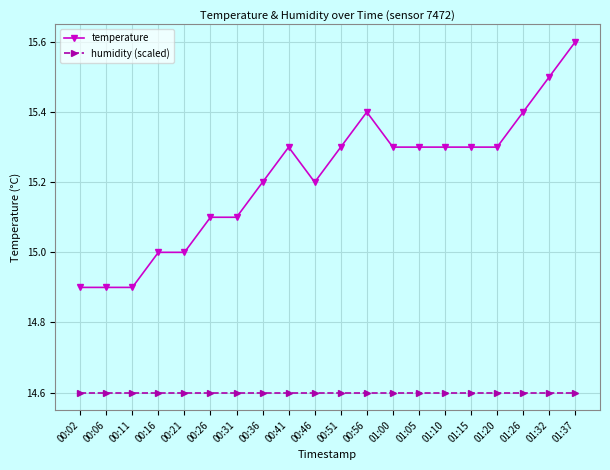

Which series has the largest range (max minus min)?

temperature